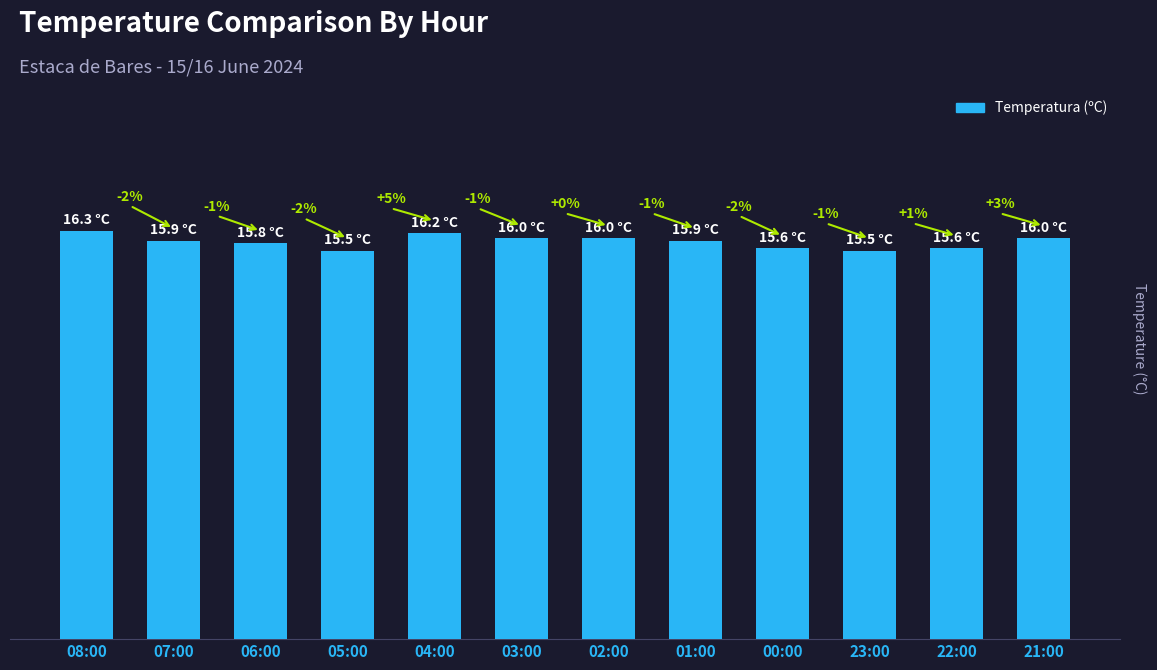

Where is the data nearest to the value 15?

05:00